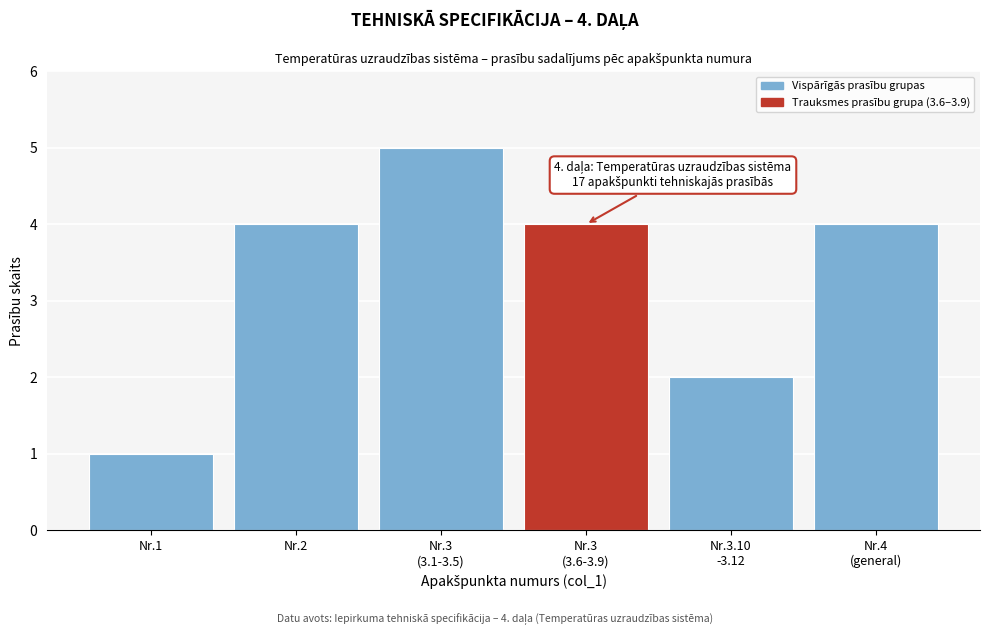

Reading left to right, extract all data points from this chart.

1	4	5	4	2	4